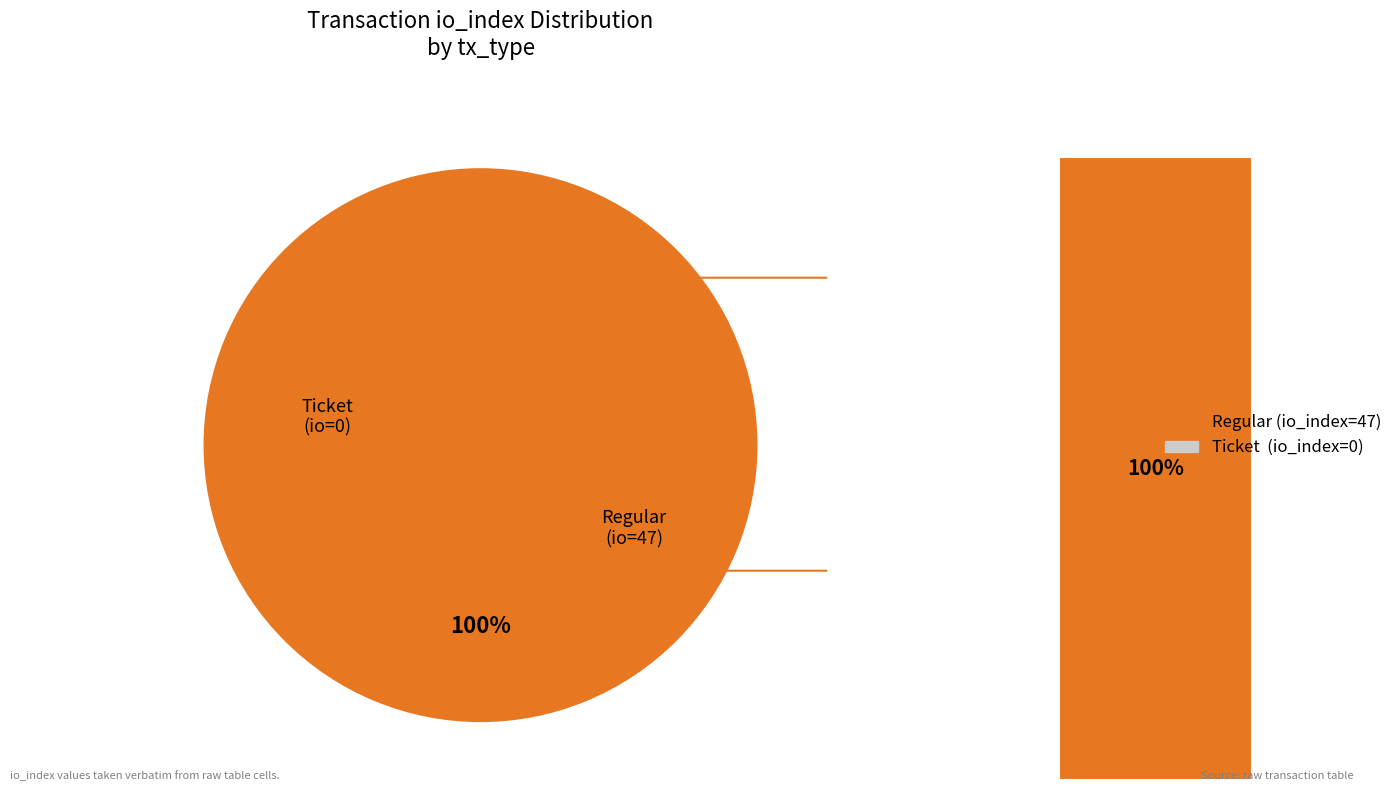

What percentage is the Regular (io_index=47) slice, to the nearest percent?

100%